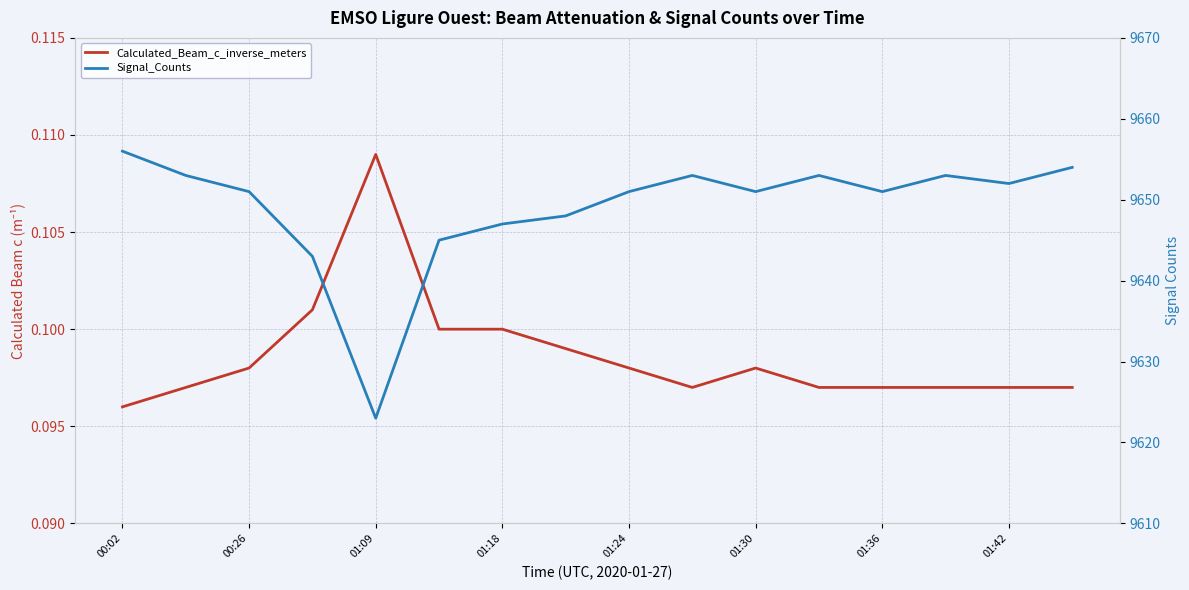

Between 9 and 12, which series saw the biggest shift?

Signal_Counts